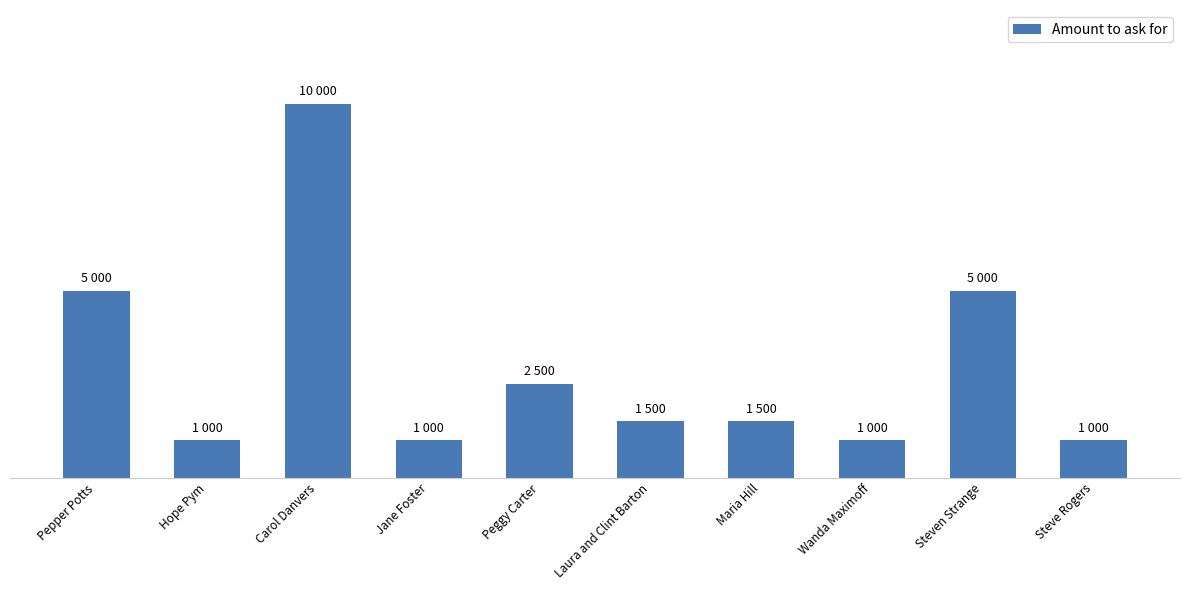

At which label is the value closest to 5500?

Pepper Potts